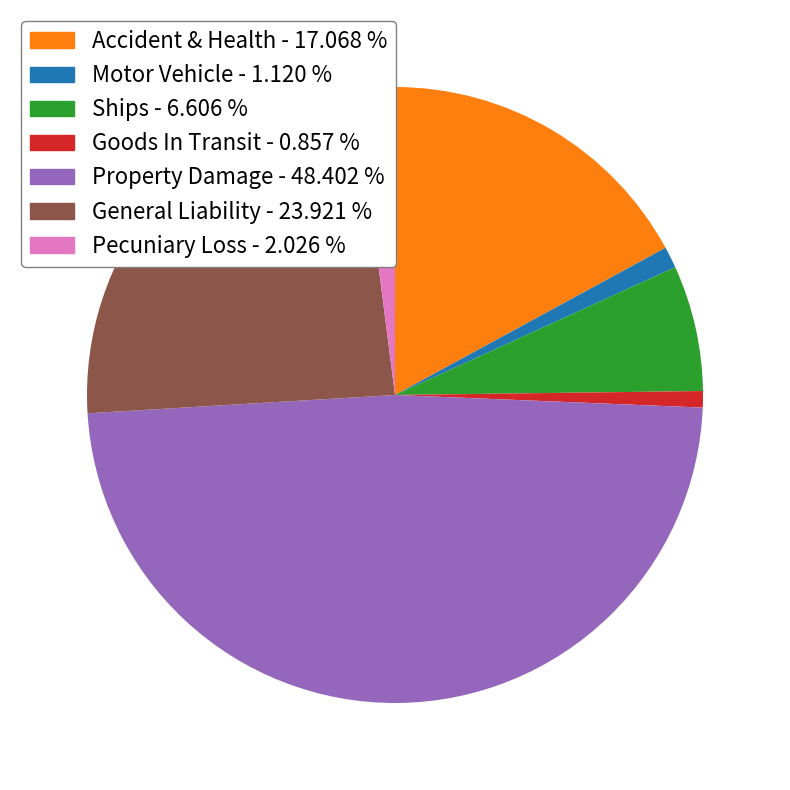

True or false: Property Damage accounts for 57% of the total.

False